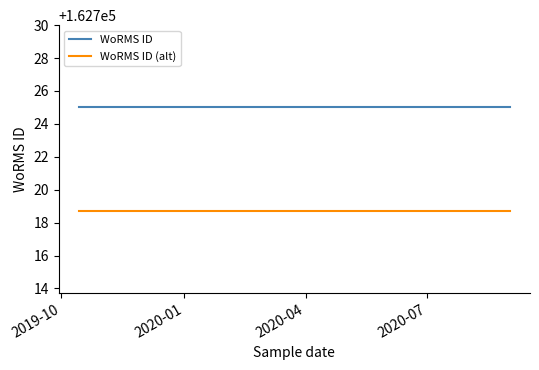

Is the value of WoRMS ID at 2019-10 greater than the value of WoRMS ID (alt) at 2019-10?

Yes